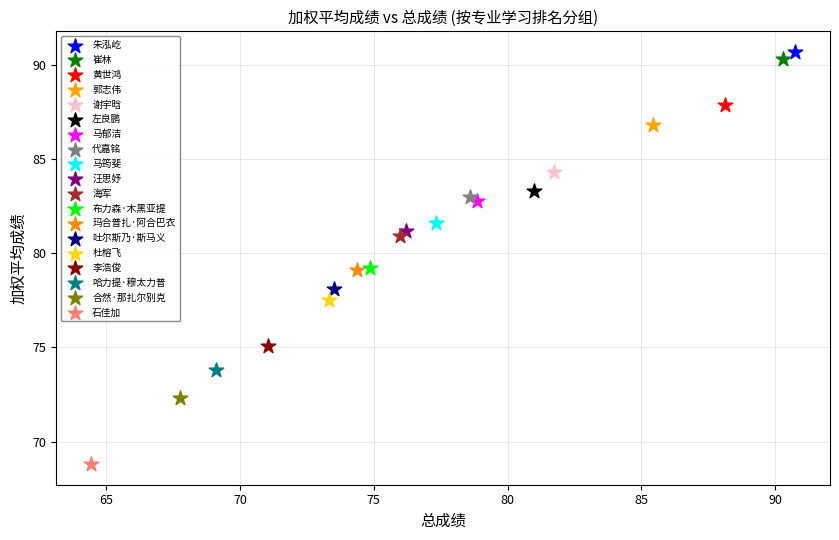

What are all the series names shown in the legend?

朱泓屹, 崔林, 黄世鸿, 郭志伟, 谢宇晗, 左良鹏, 马郁洁, 代嘉铭, 马筠斐, 汪思妤, 海军, 布力森·木黑亚提, 玛合普扎·阿合巴衣, 吐尔斯乃·斯马义, 杜榕飞, 李浩俊, 哈力提·穆太力普, 合然·那扎尔别克, 石佳加